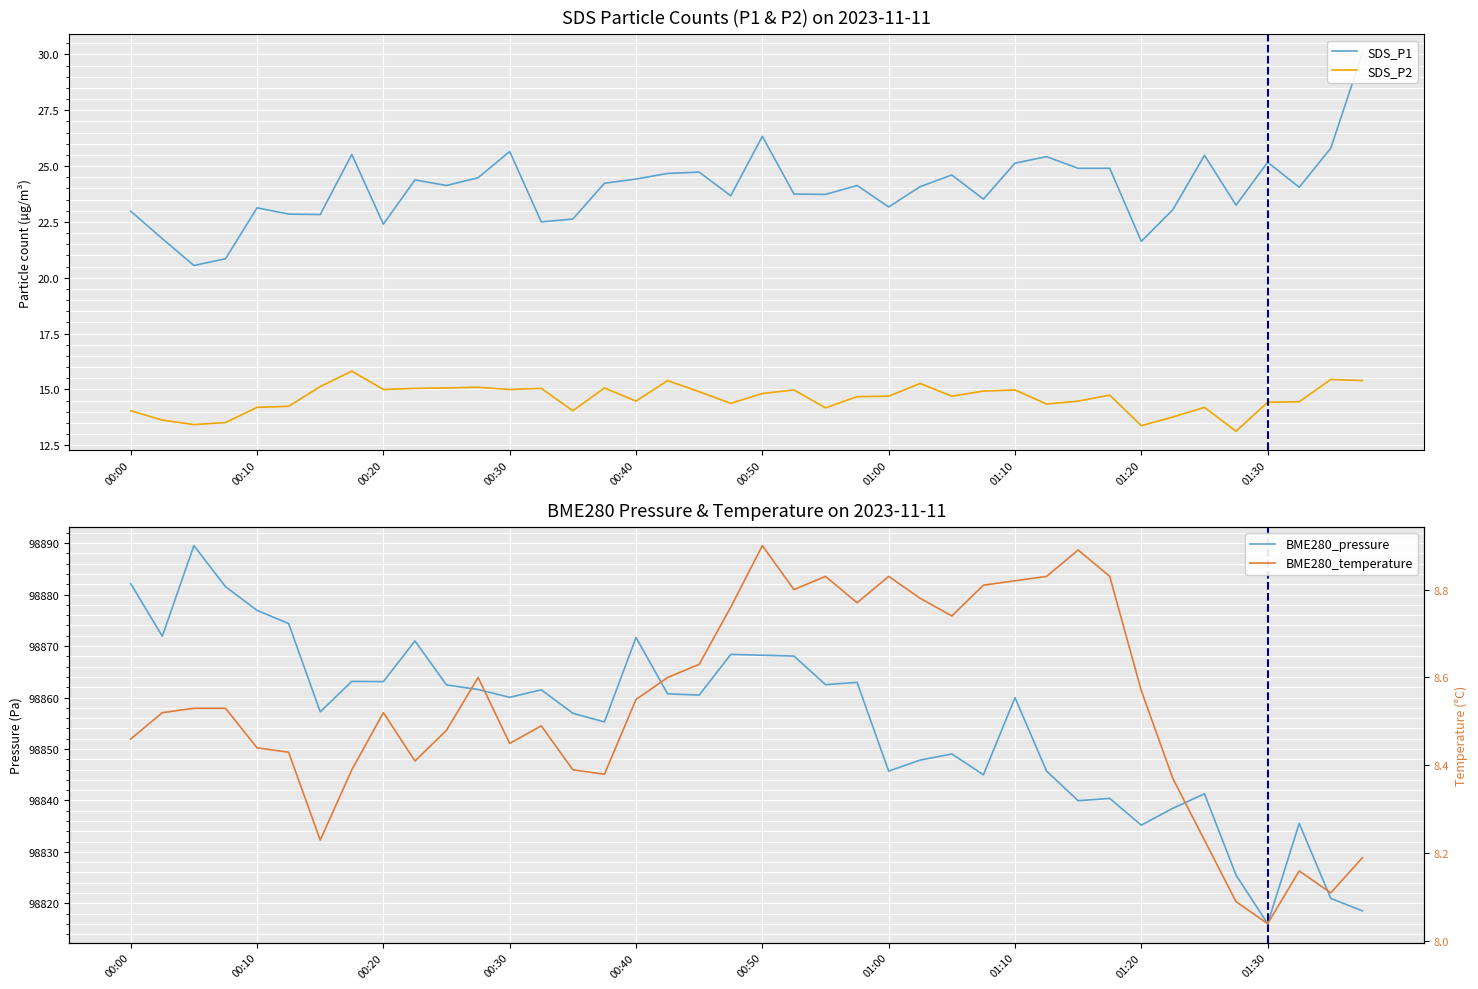

What is the minimum value for SDS_P2?

13.1